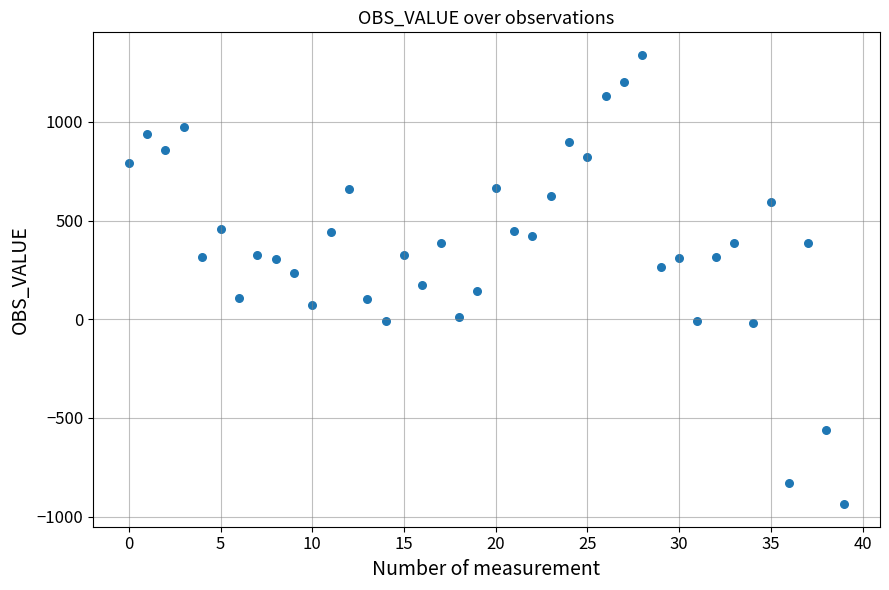

What is the range of Y values (max minus min)?

2277